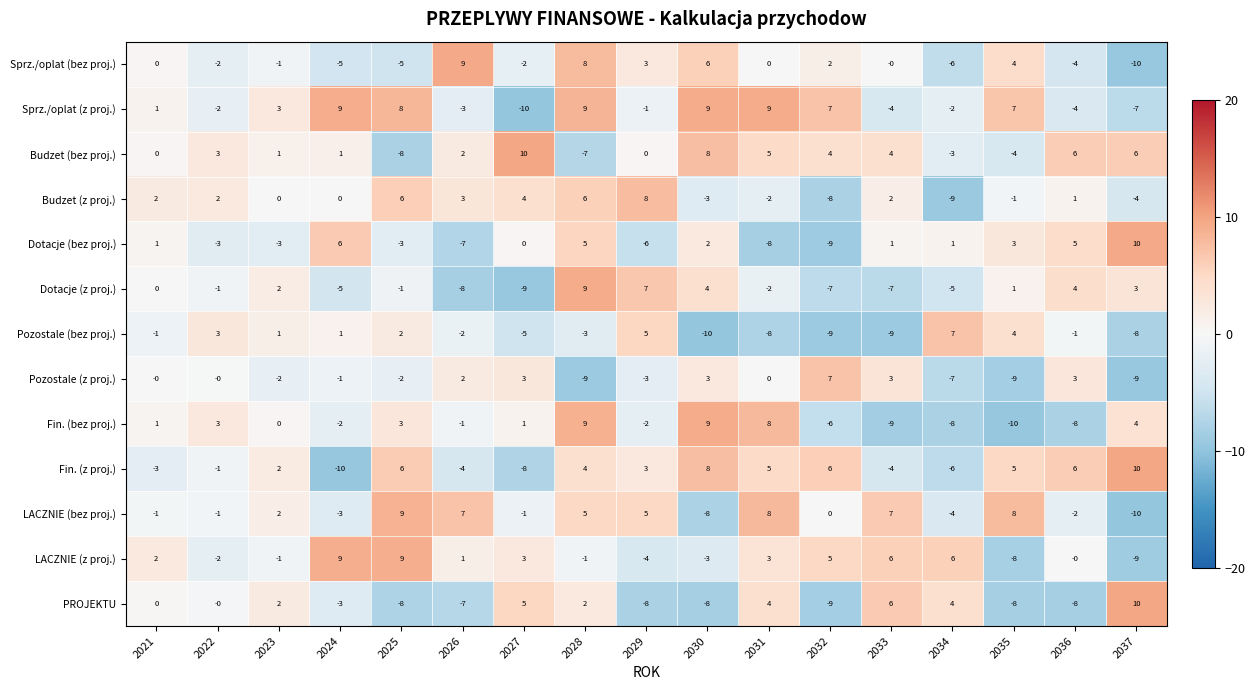

What is the difference between the maximum and minimum values in the Sprz./oplat (bez proj.) series?

19